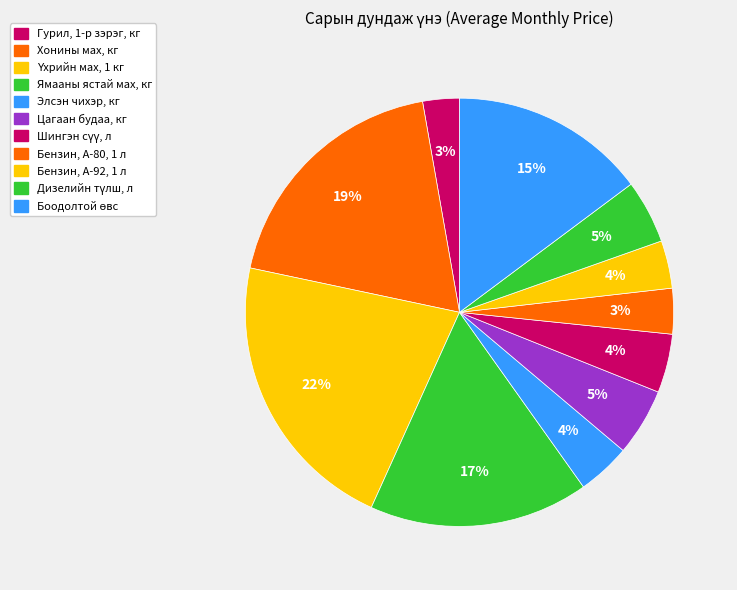

True or false: Элсэн чихэр, кг accounts for 15% of the total.

False